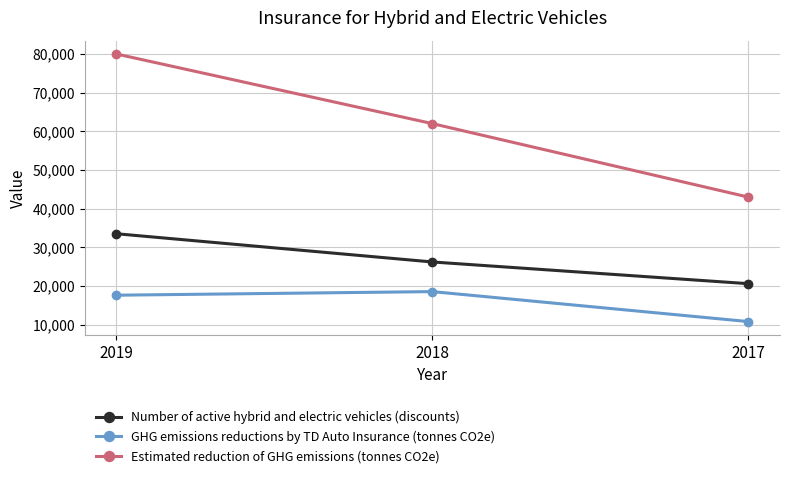

What is the maximum value shown in the chart?

80000